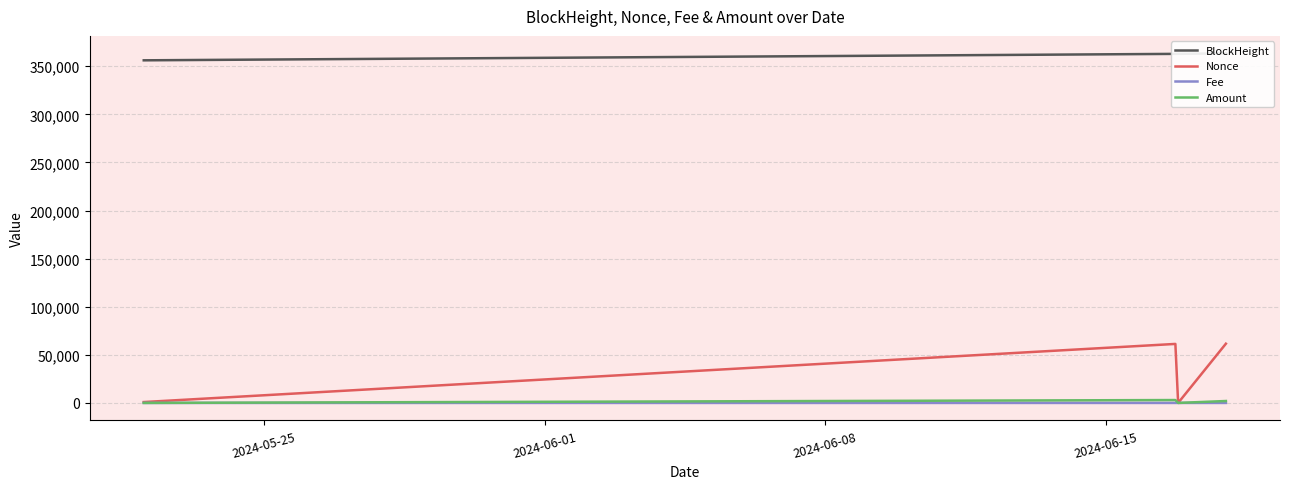

True or false: Amount has more than 1 points higher than both neighbors.

False